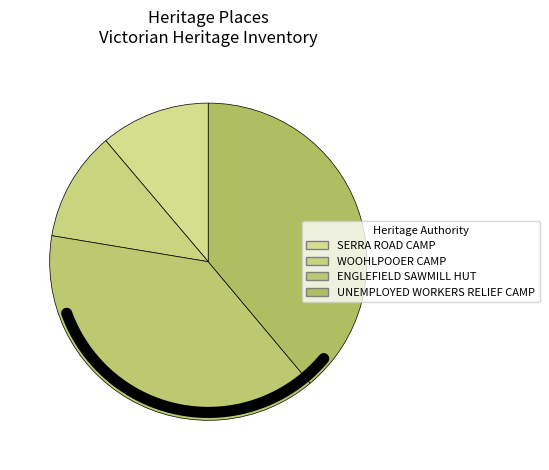

To the nearest percent, what is the difference between the largest and smallest slice percentages?

28%